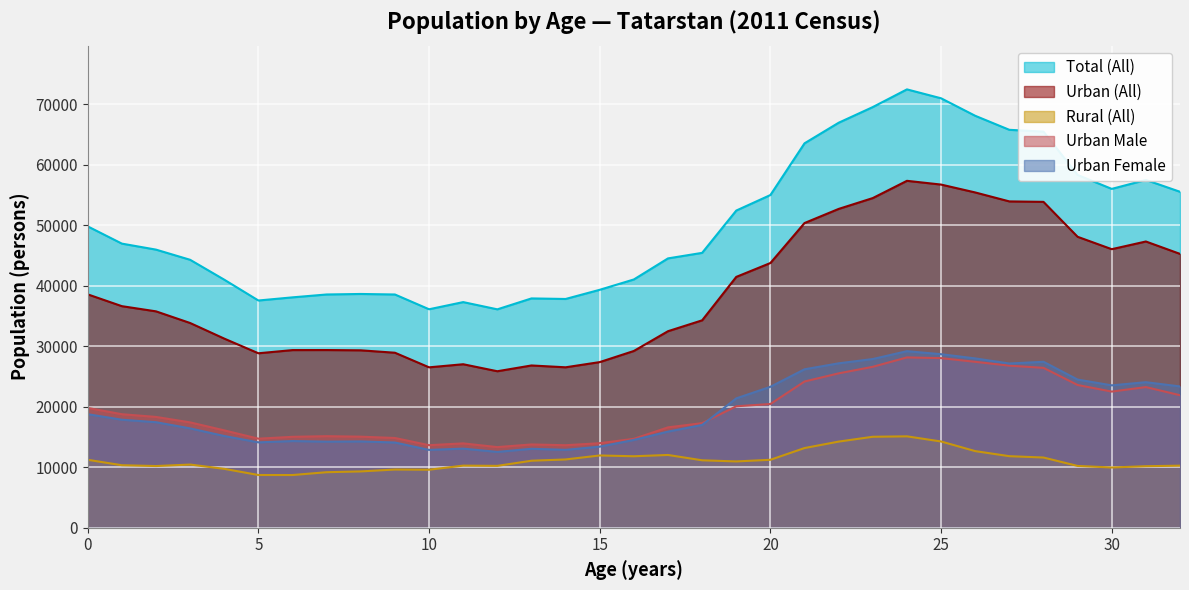

True or false: Urban Female and Total (All) intersect in this chart.

False